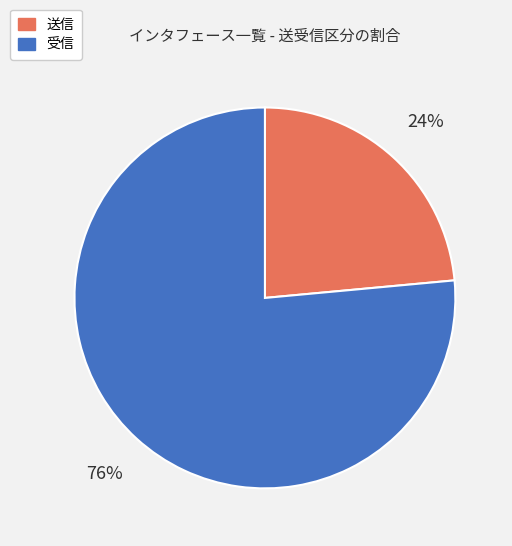

What is the ratio of the value at 送信 to the value at 受信?

0.3